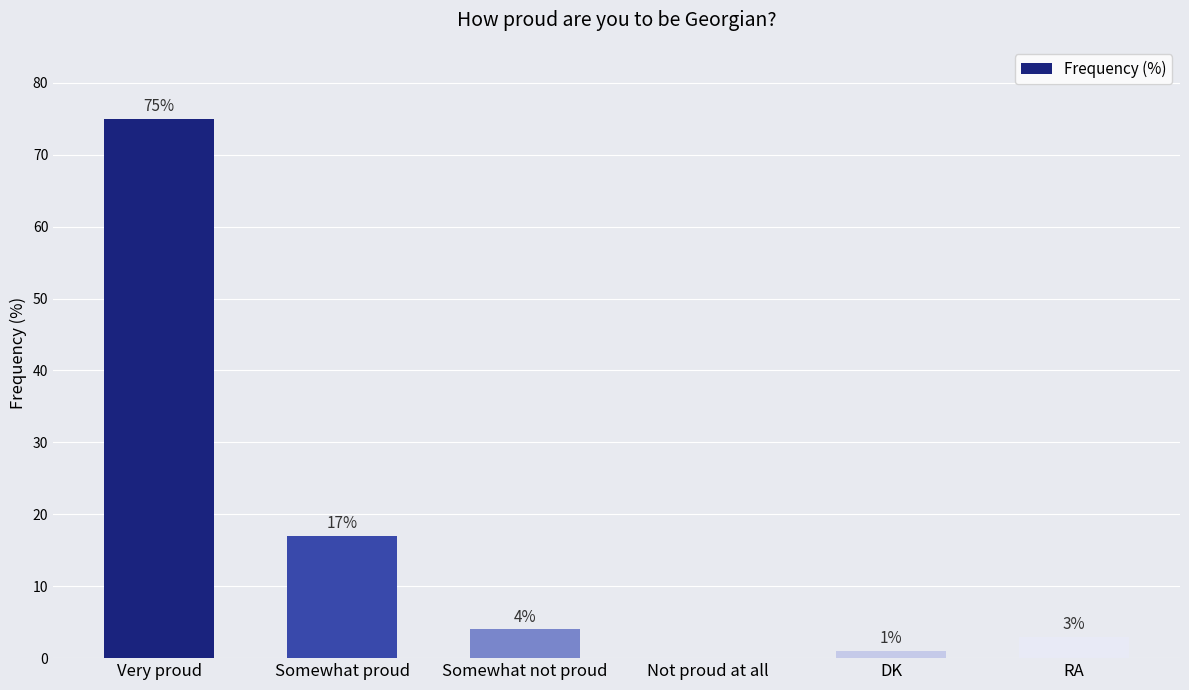

What is the change in value from Very proud to RA?

-72